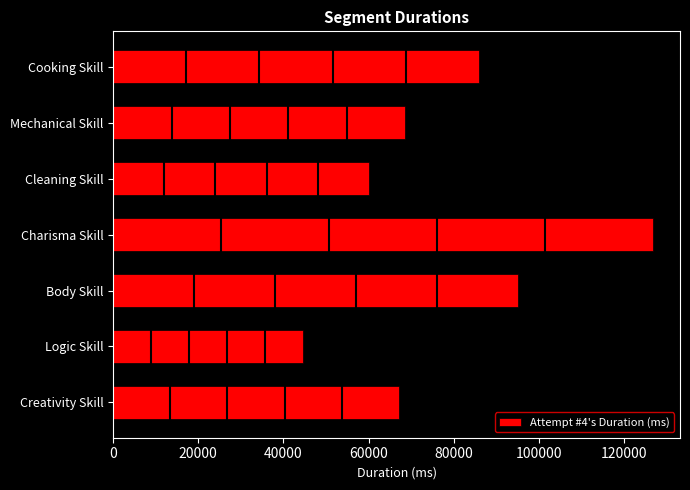

What is the maximum value shown in the chart?

126771